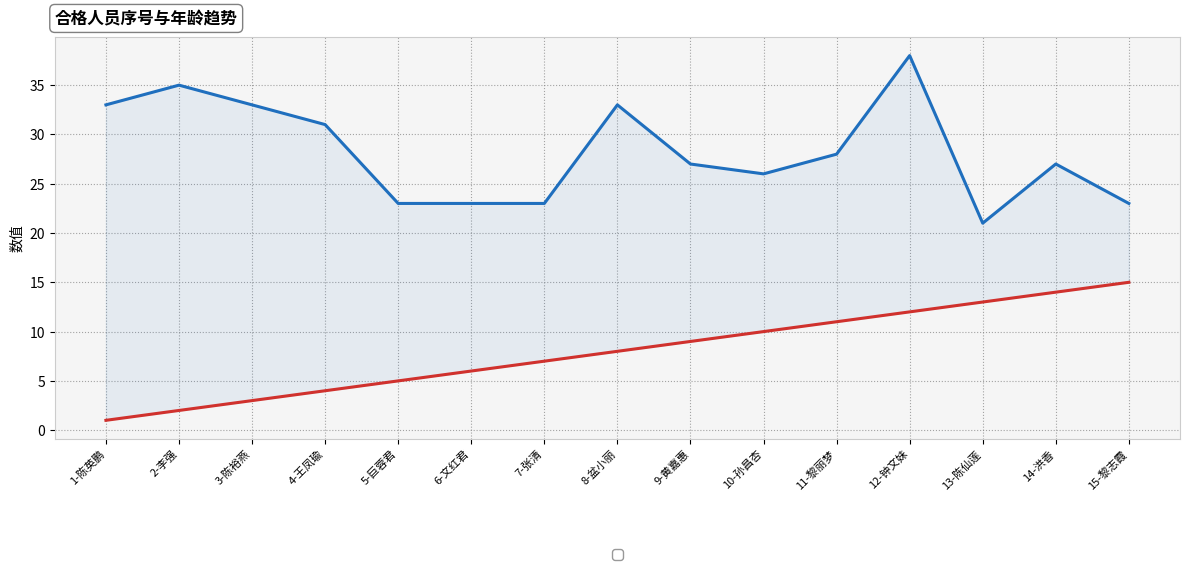

True or false: 年龄 (Age) and 序号 (Sequence) cross at least once.

False